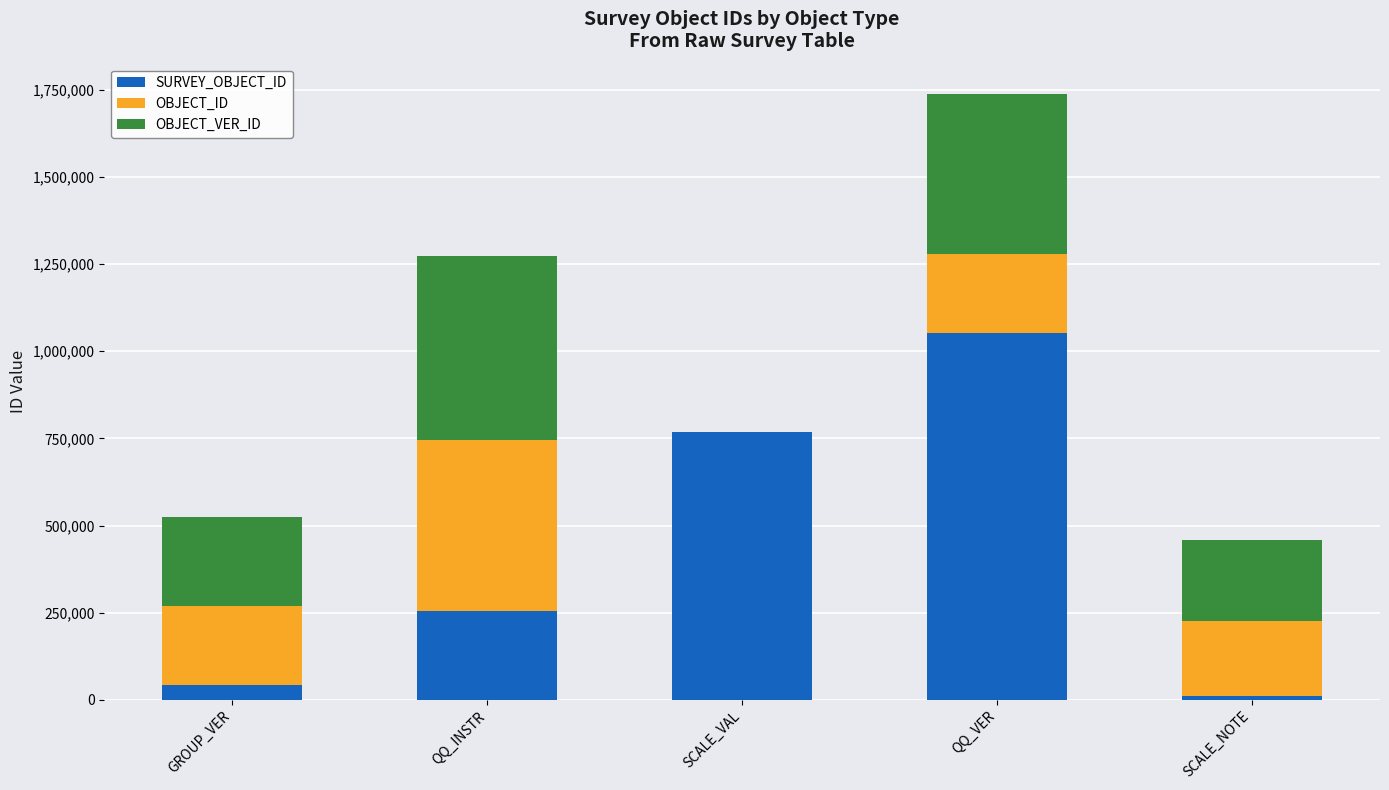

Are the bars grouped side by side (vs. stacked)?

No